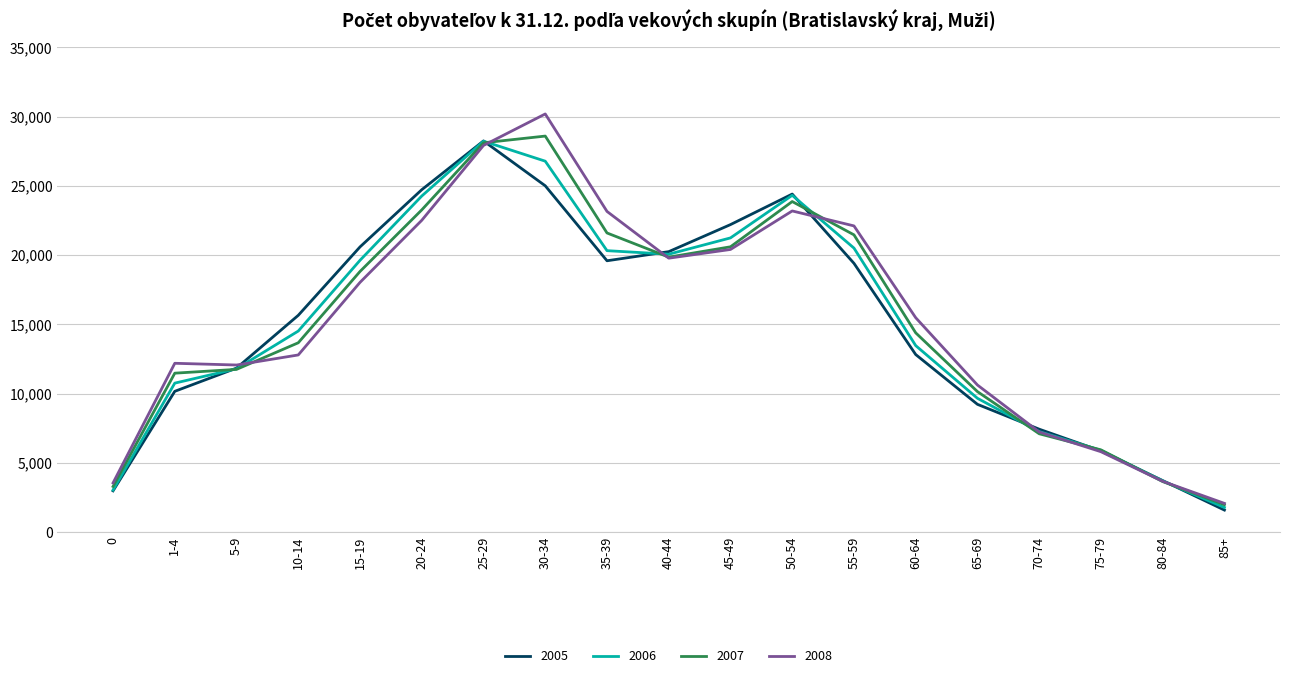

Which series has the widest spread of values?

2008